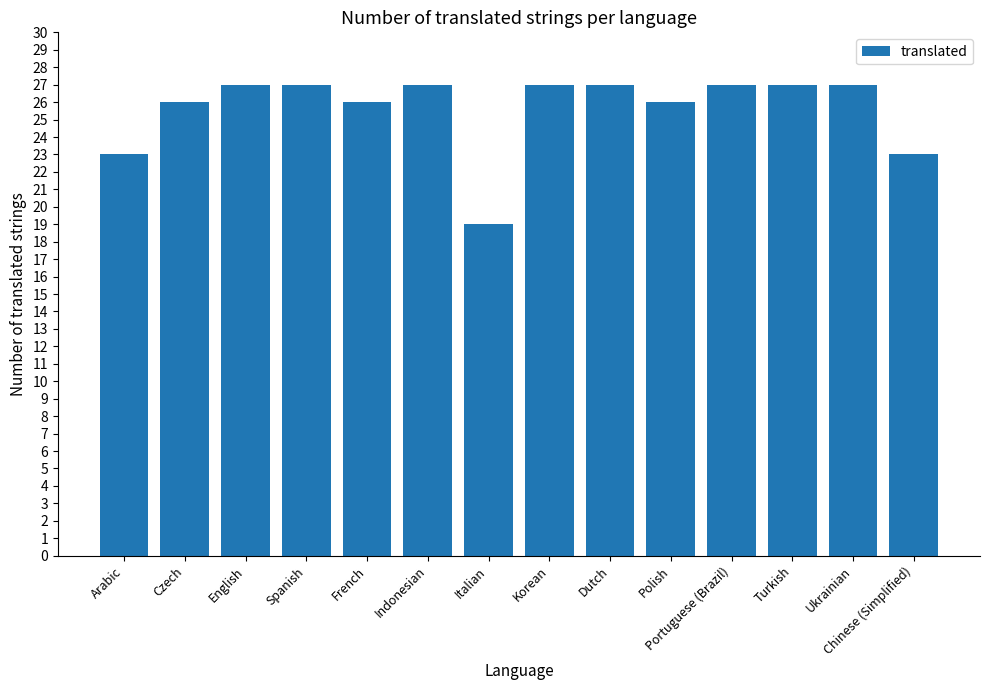

How many values are below 27?

6